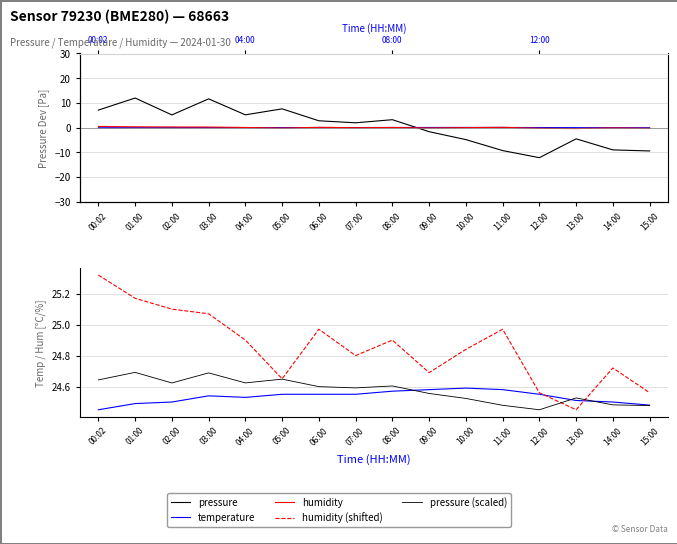

At which label does pressure reach its minimum?

12:00